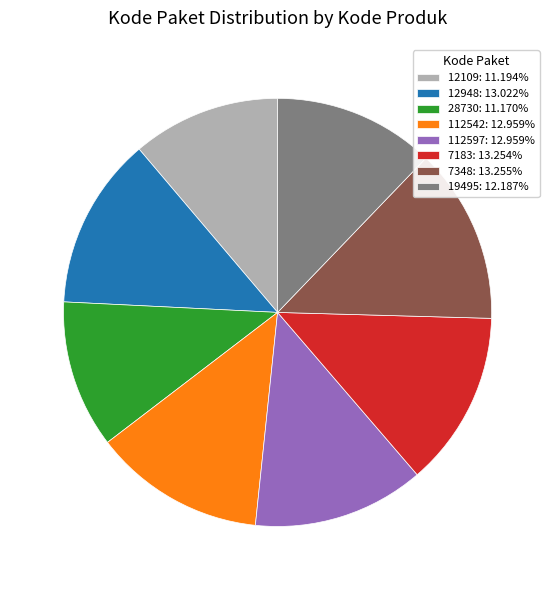

What is the ratio of the value at 7183: 13.254% to the value at 28730: 11.170%?

1.2